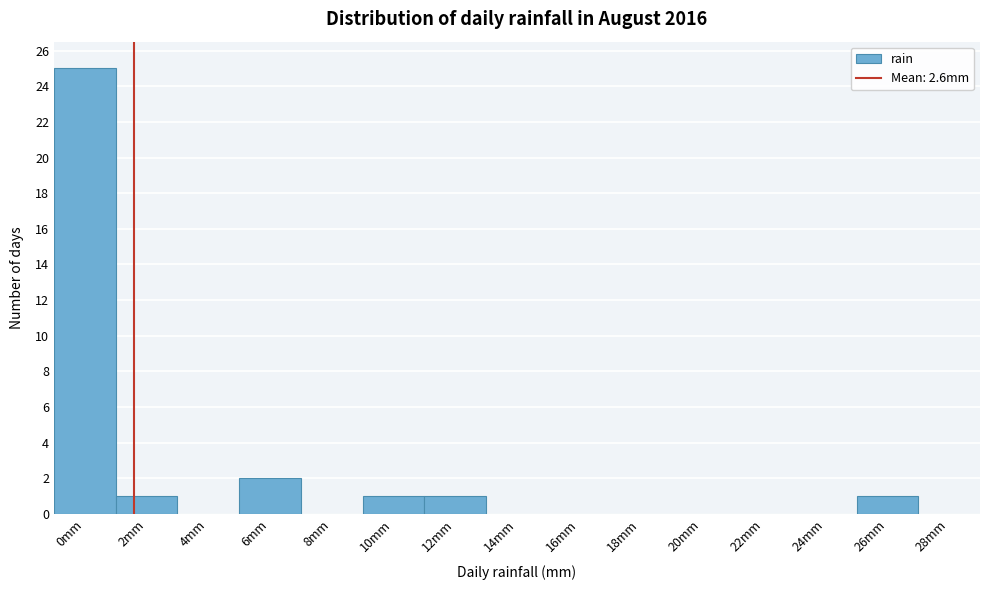

Reading left to right, transcribe all the data shown in this chart.

0mm=25	2mm=1	4mm=0	6mm=2	8mm=0	10mm=1	12mm=1	14mm=0	16mm=0	18mm=0	20mm=0	22mm=0	24mm=0	26mm=1	28mm=0